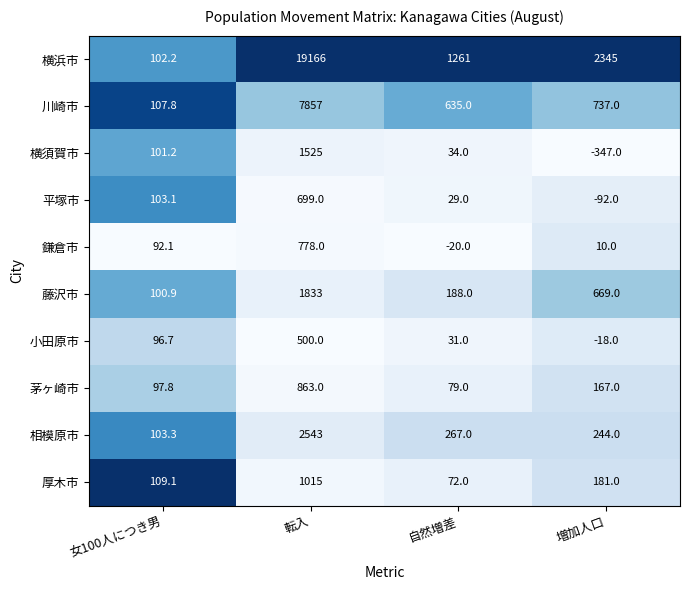

Rank the series by their maximum value, from highest to lowest.

横浜市, 川崎市, 相模原市, 藤沢市, 横須賀市, 厚木市, 茅ヶ崎市, 鎌倉市, 平塚市, 小田原市